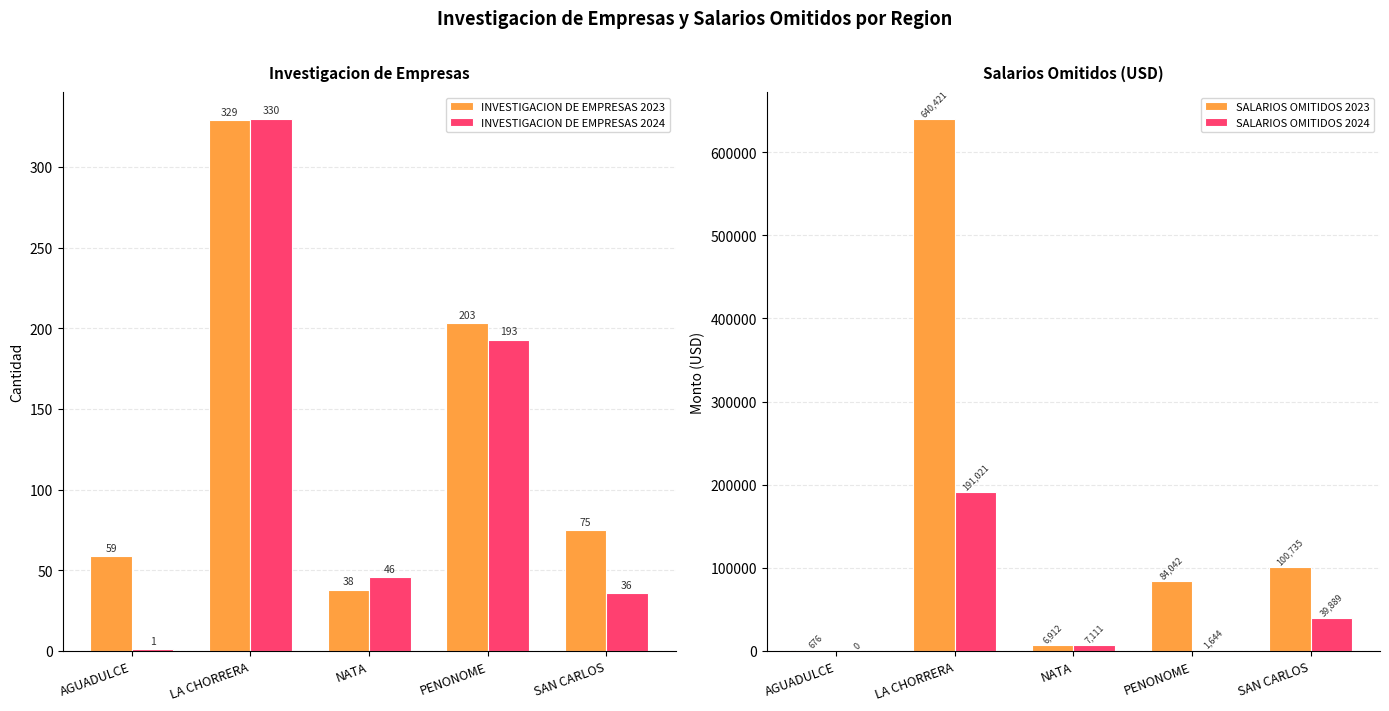

What are all the series names shown in the legend?

INVESTIGACION DE EMPRESAS 2023, INVESTIGACION DE EMPRESAS 2024, SALARIOS OMITIDOS 2023, SALARIOS OMITIDOS 2024